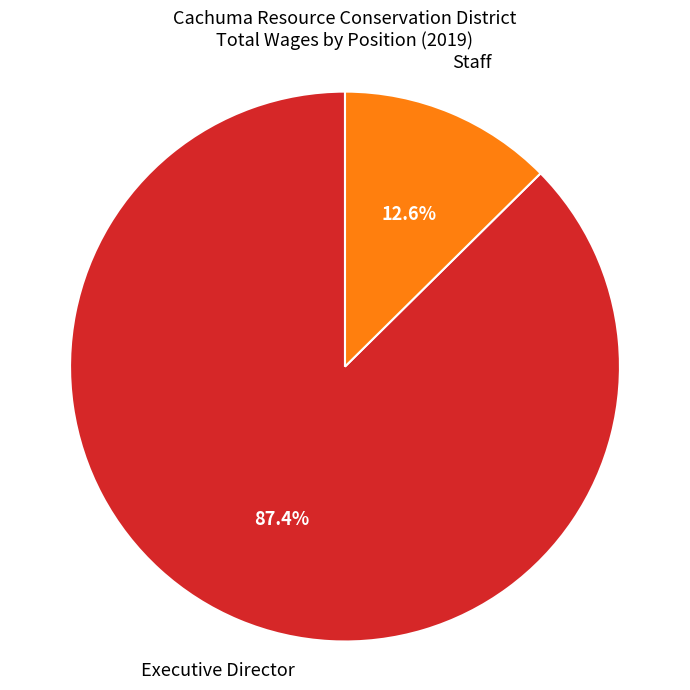

Is there any slice that represents more than half of the pie?

Yes